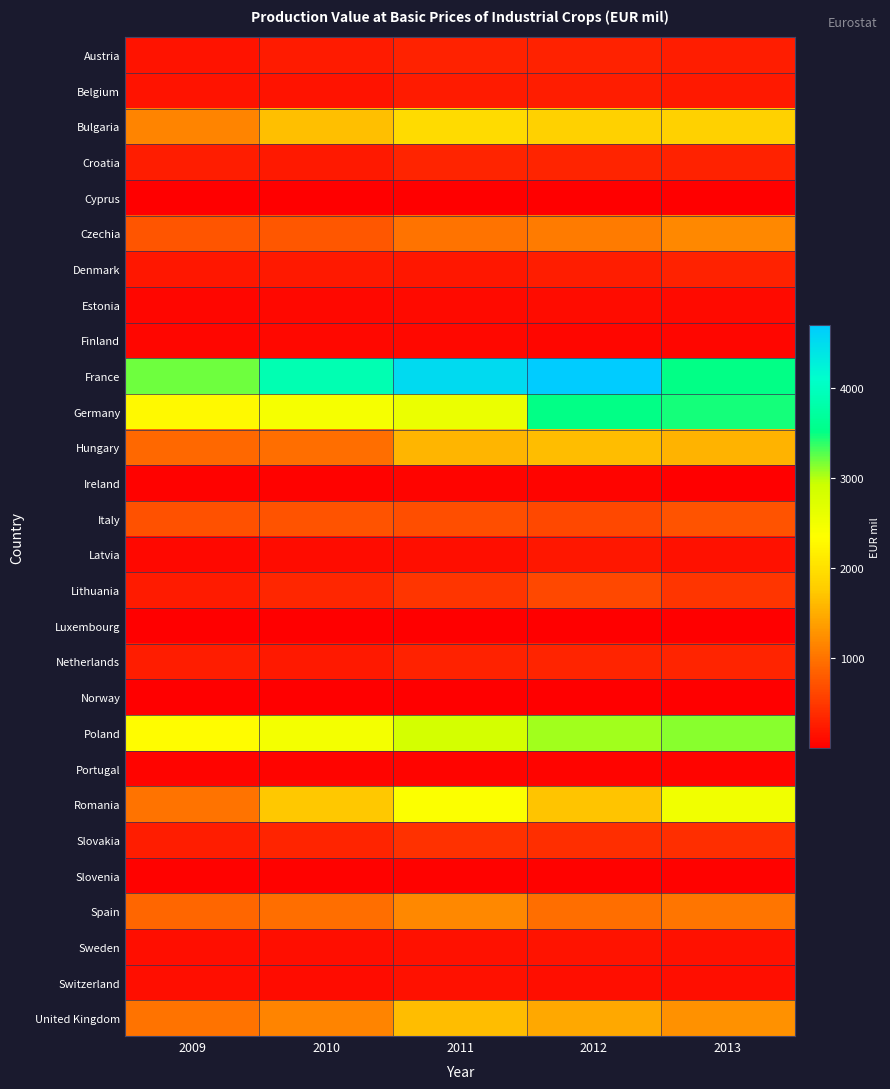

Which series has the largest total across all categories?

France